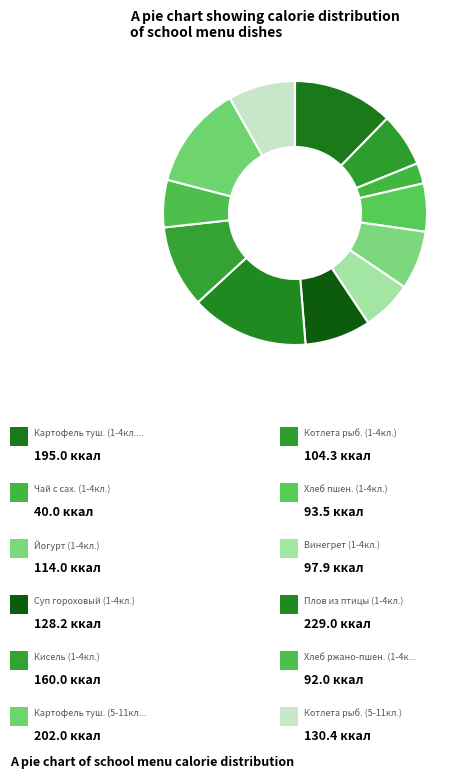

How many segments does this pie chart have?

12